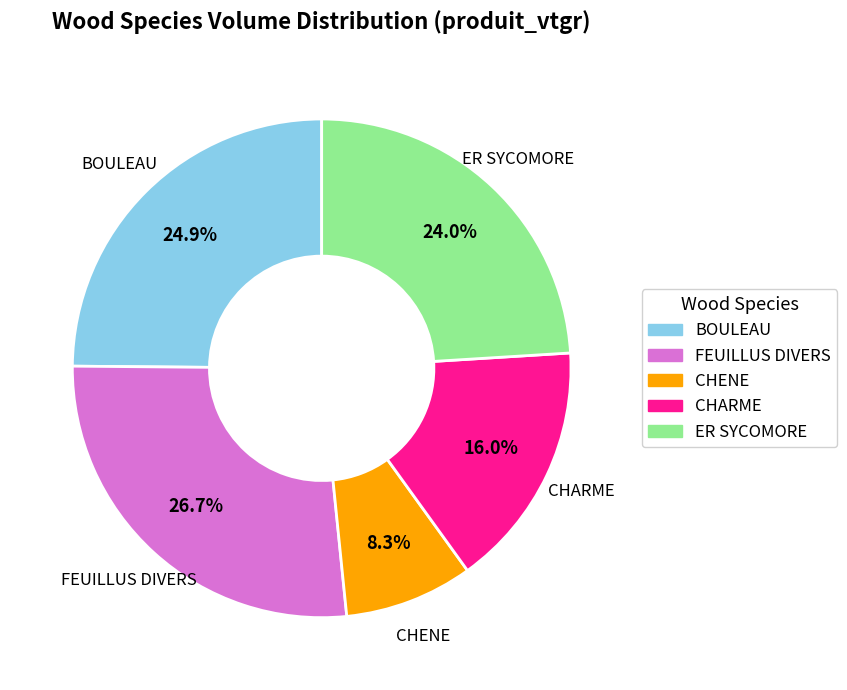

Between CHENE and FEUILLUS DIVERS, which is larger?

FEUILLUS DIVERS